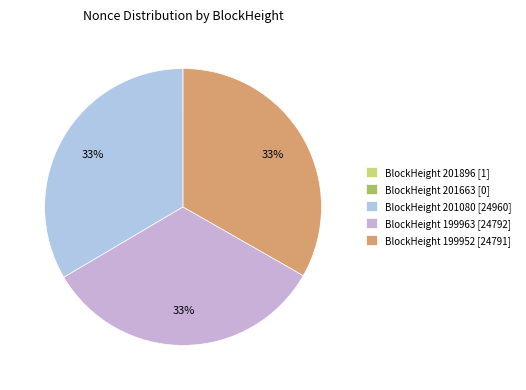

Rank the categories by value from highest to lowest.

201080, 199963, 199952, 201896, 201663